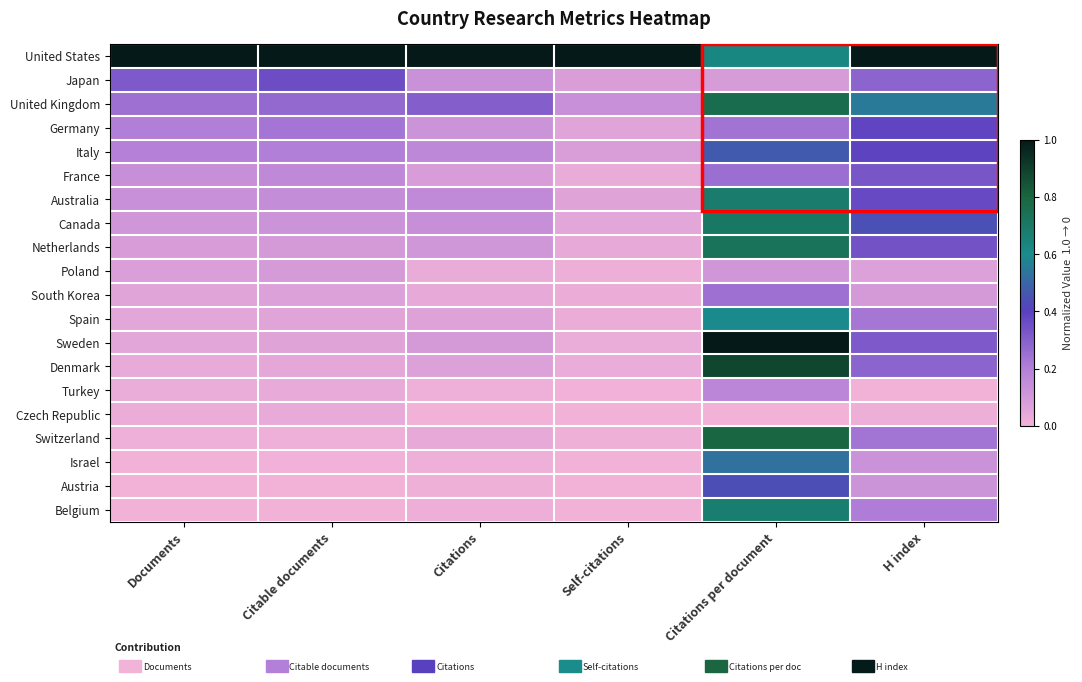

At which category does the chart reach its minimum across all series?

H index